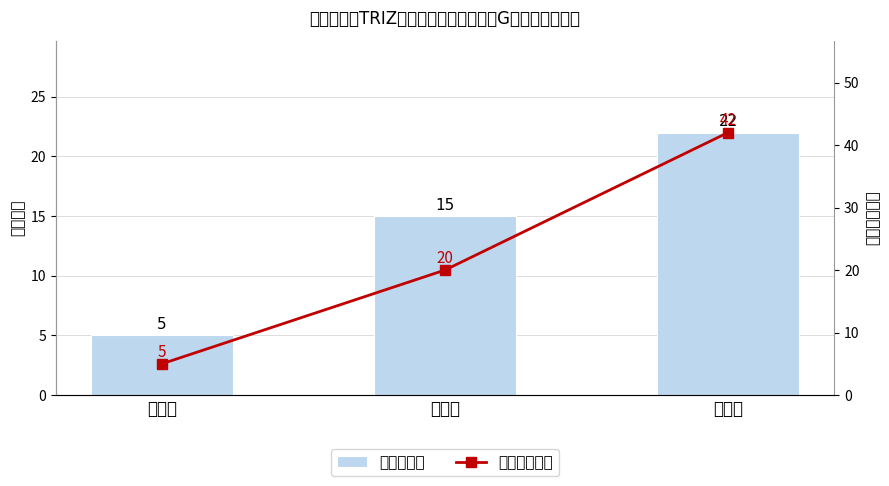

What value does the 各奖项数量 series have at 二等奖?

15